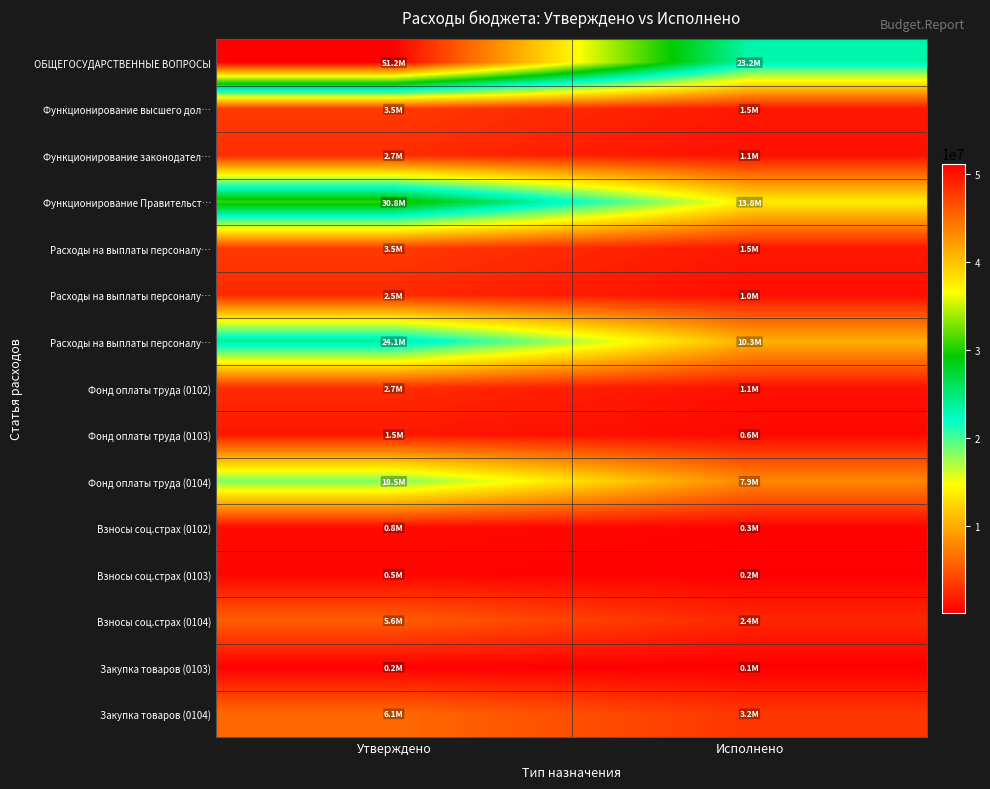

At which category is the sum across all series the highest?

Утверждено